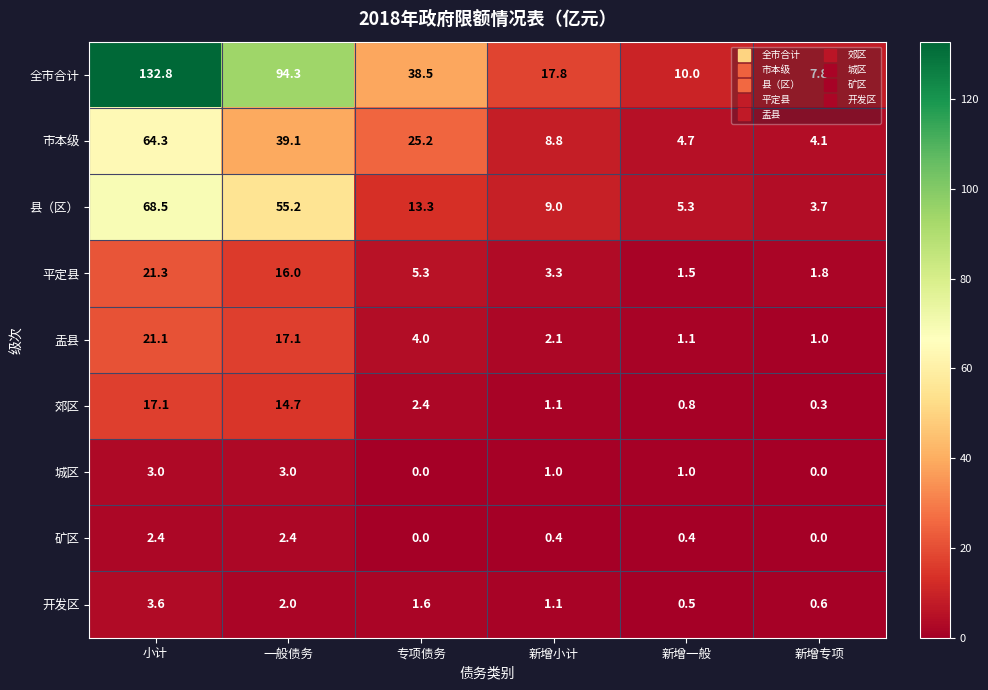

Rank the series by their maximum value, from lowest to highest.

矿区, 城区, 开发区, 郊区, 盂县, 平定县, 市本级, 县（区）, 全市合计